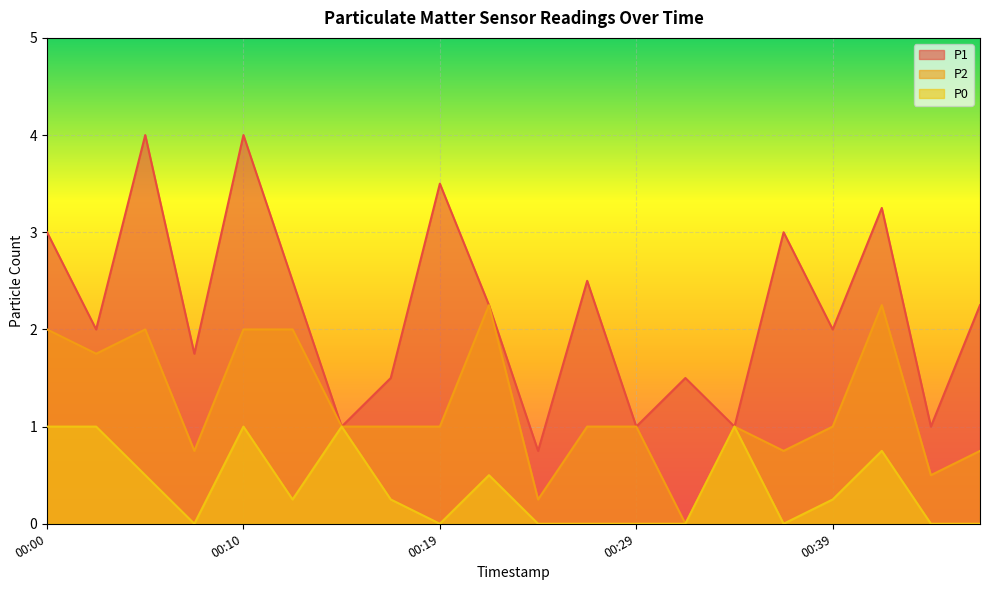

How many lines are shown in the chart?

3